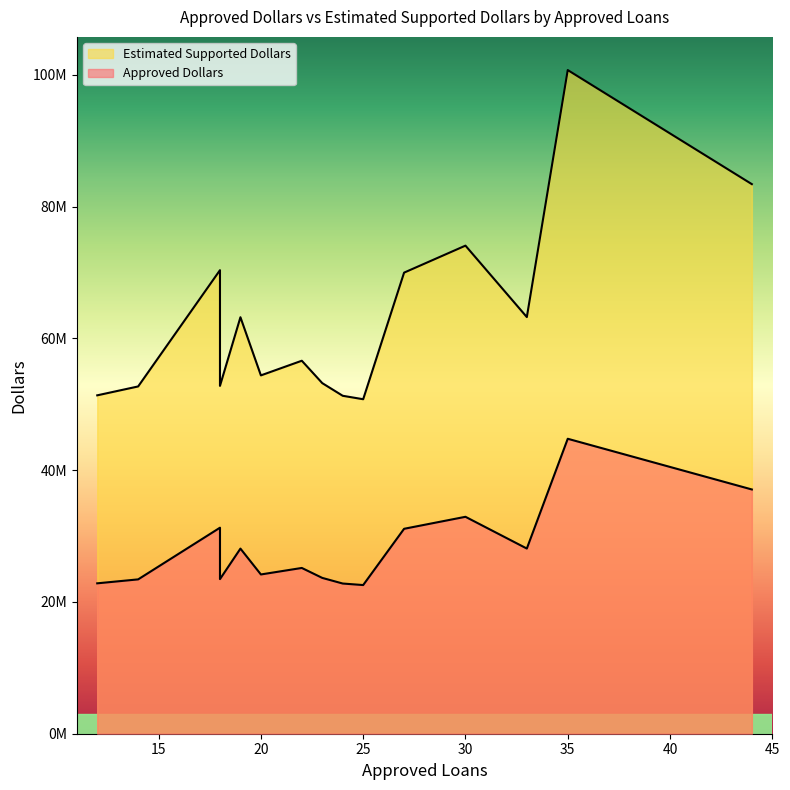

Which series has the largest range (max minus min)?

Estimated Supported Dollars